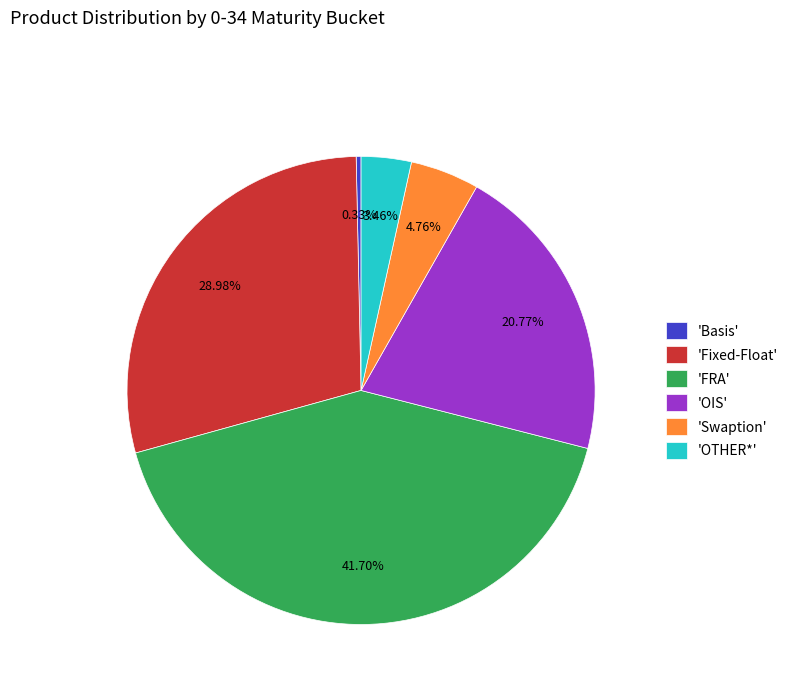

What is the smallest slice in the pie chart?

'Basis'